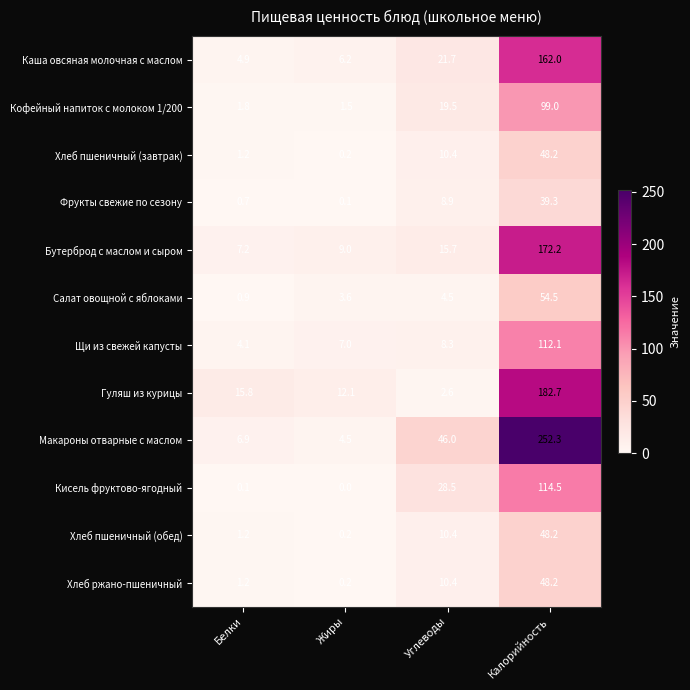

List the labels in order of Кисель фруктово-ягодный value, largest first.

Калорийность, Углеводы, Белки, Жиры